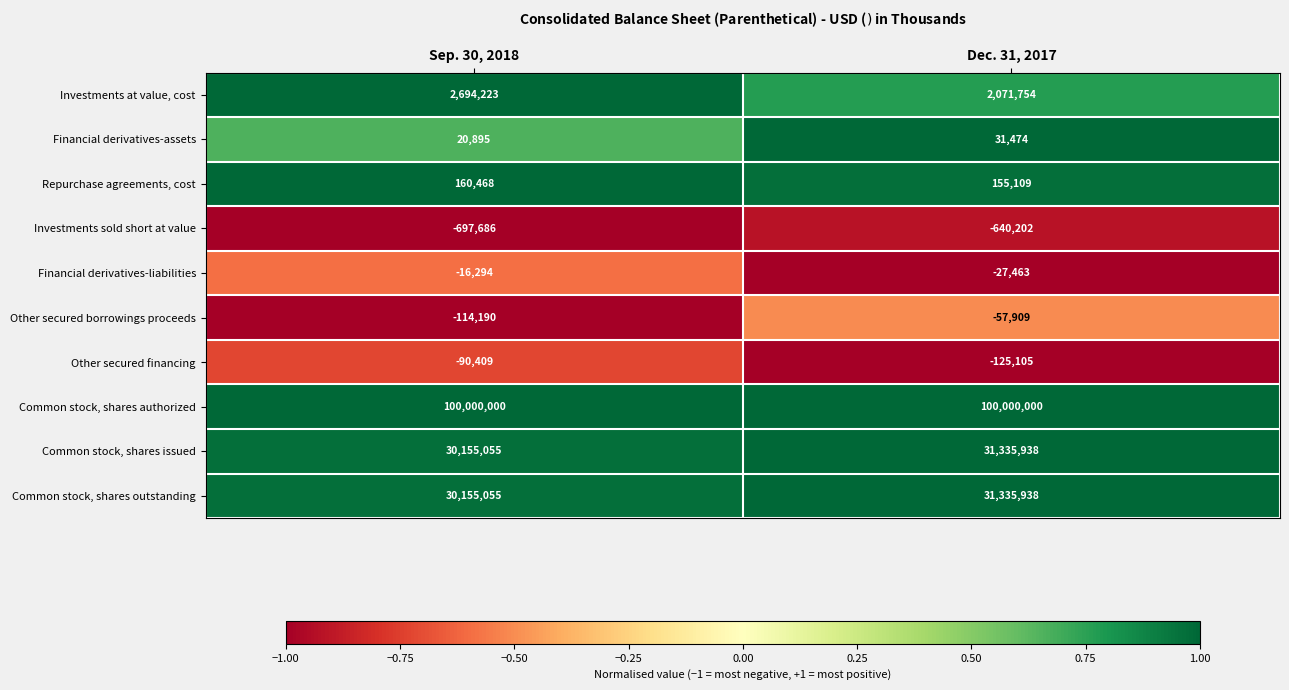

The value of Financial derivatives-liabilities at Dec. 31, 2017 is -27463. True or false?

True